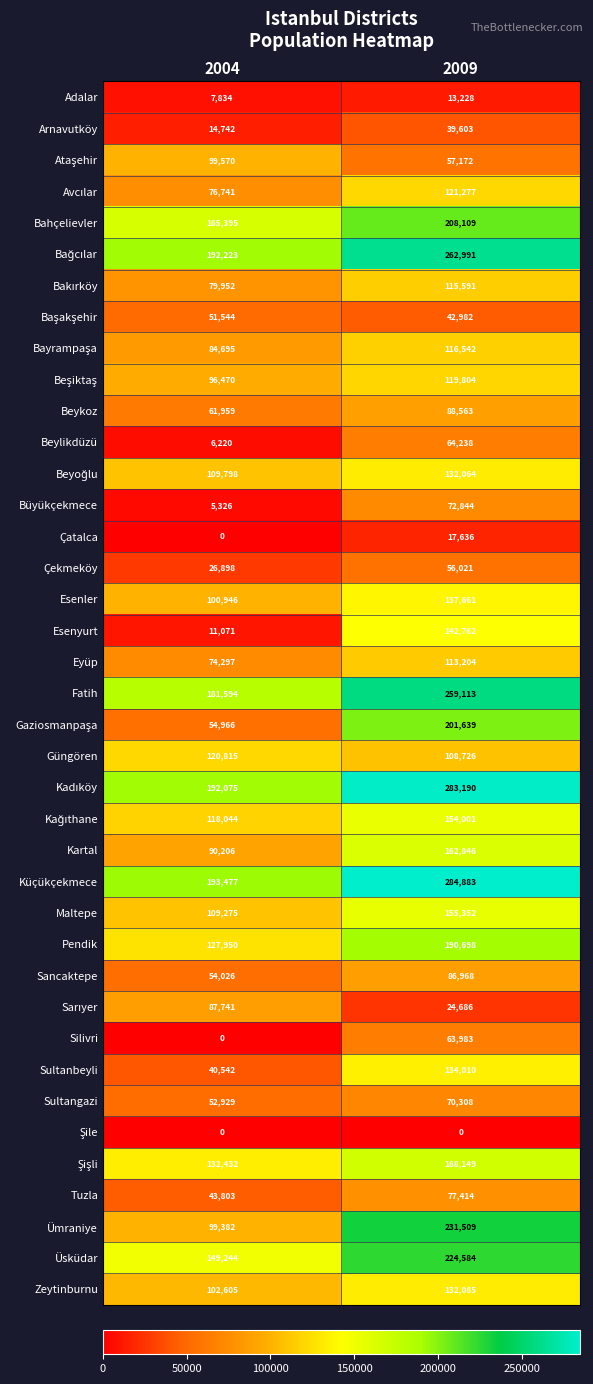

Where is Beylikdüzü nearest to the value 35229?

2004